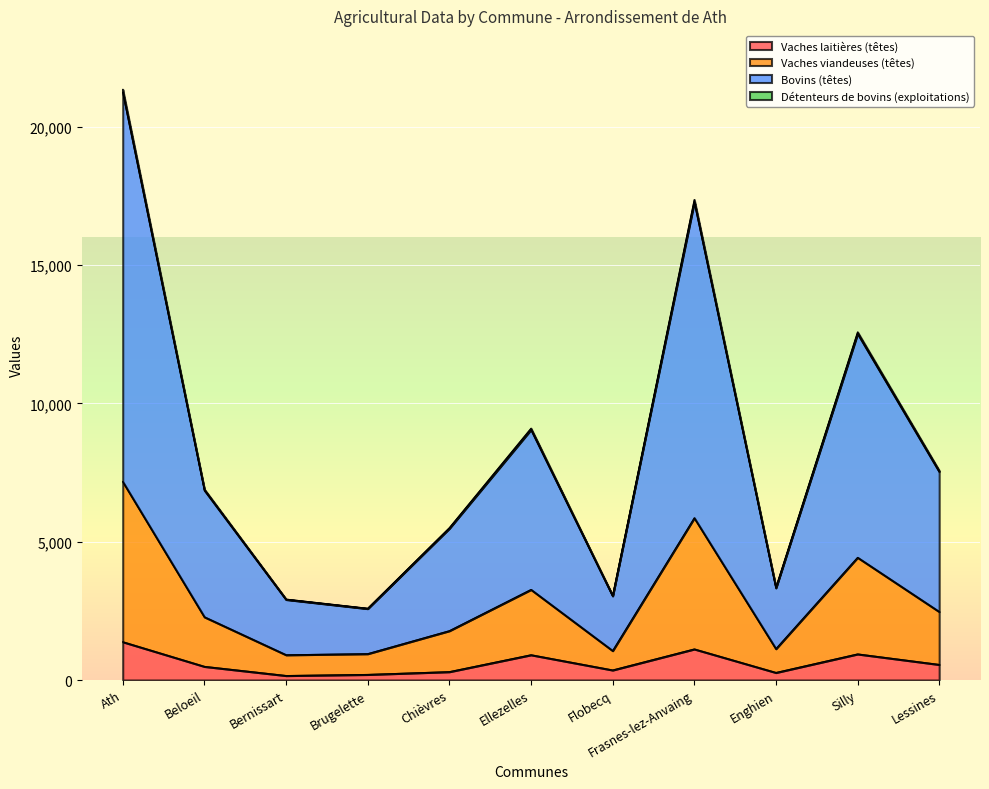

At which label does Vaches viandeuses (têtes) first exceed 6860?

Ath